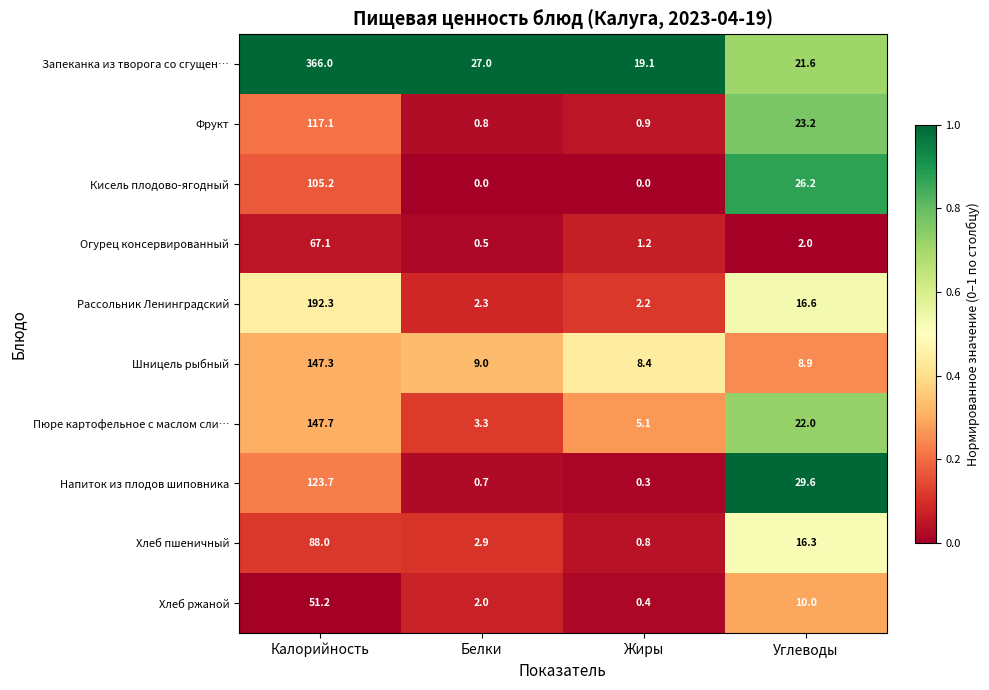

Which series has the largest total across all categories?

Запеканка из творога со сгущен…